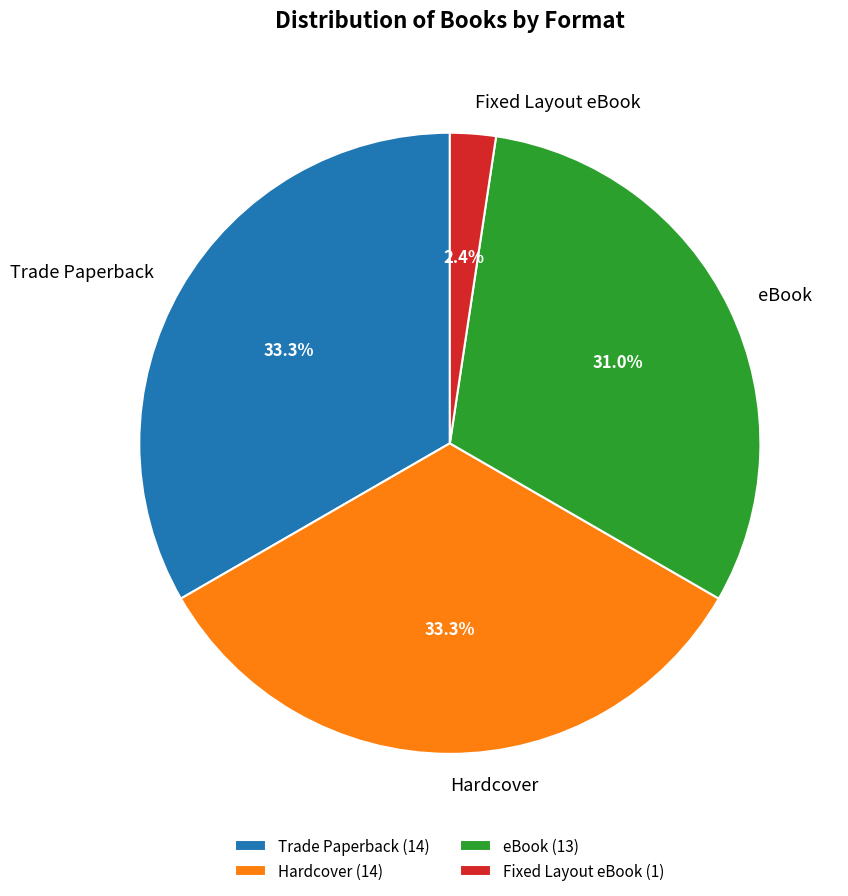

Is there any slice that represents more than half of the pie?

No